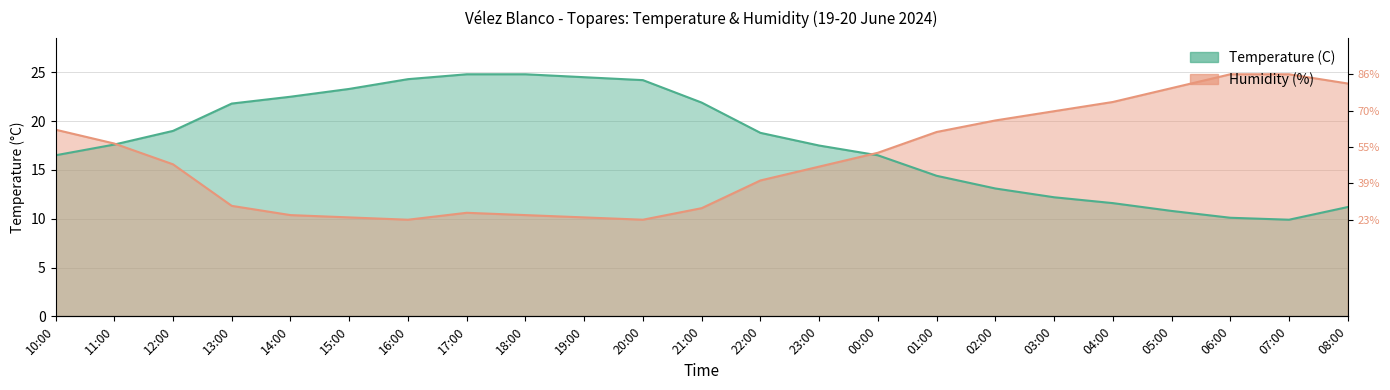

After their last crossing, which series has the higher values: Humidity (%) or Temperature (C)?

Humidity (%)